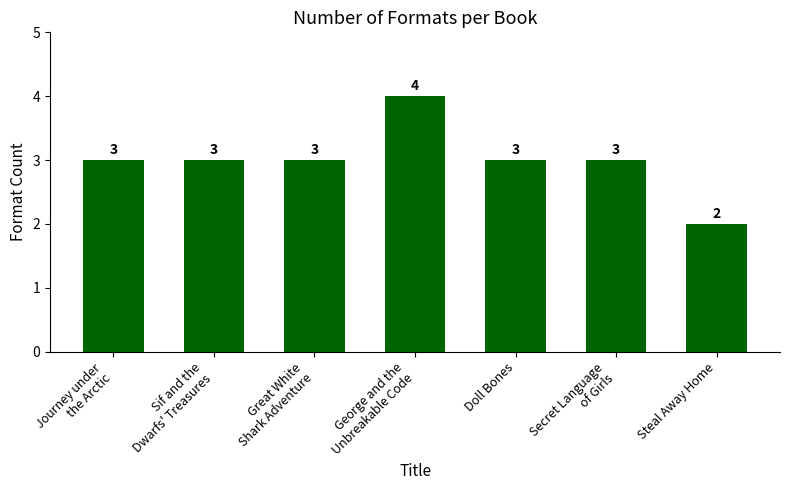

Does the chart contain any negative values?

No